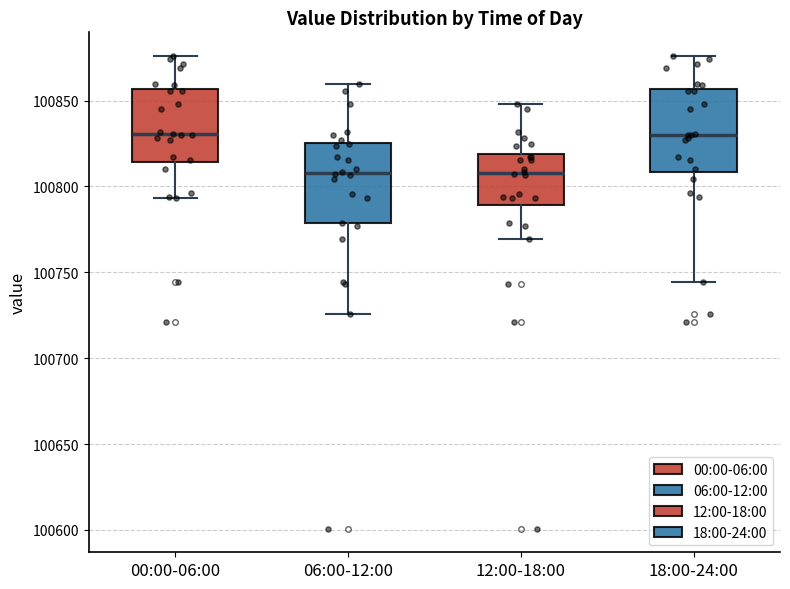

Where is the upper edge of the box for 00:00-06:00 on the y-axis? The values are not printed on the chart, so give them approximately, as read against the axis.

100855